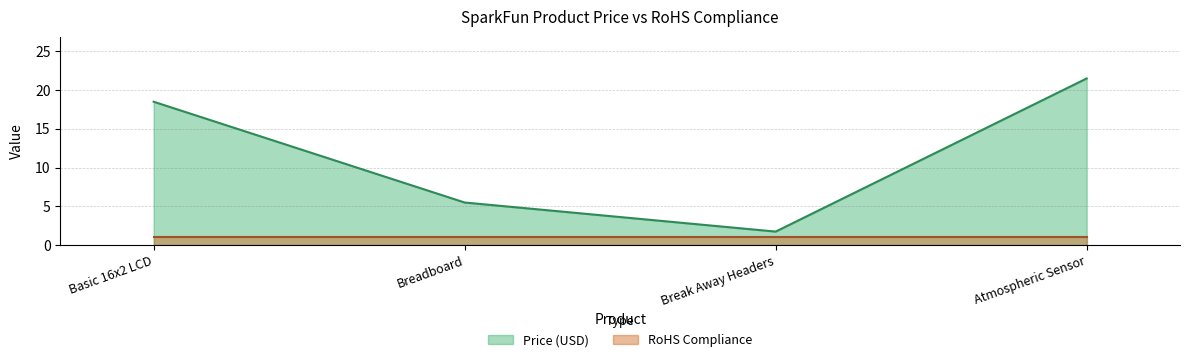

Which category has the highest value across all series?

Atmospheric Sensor